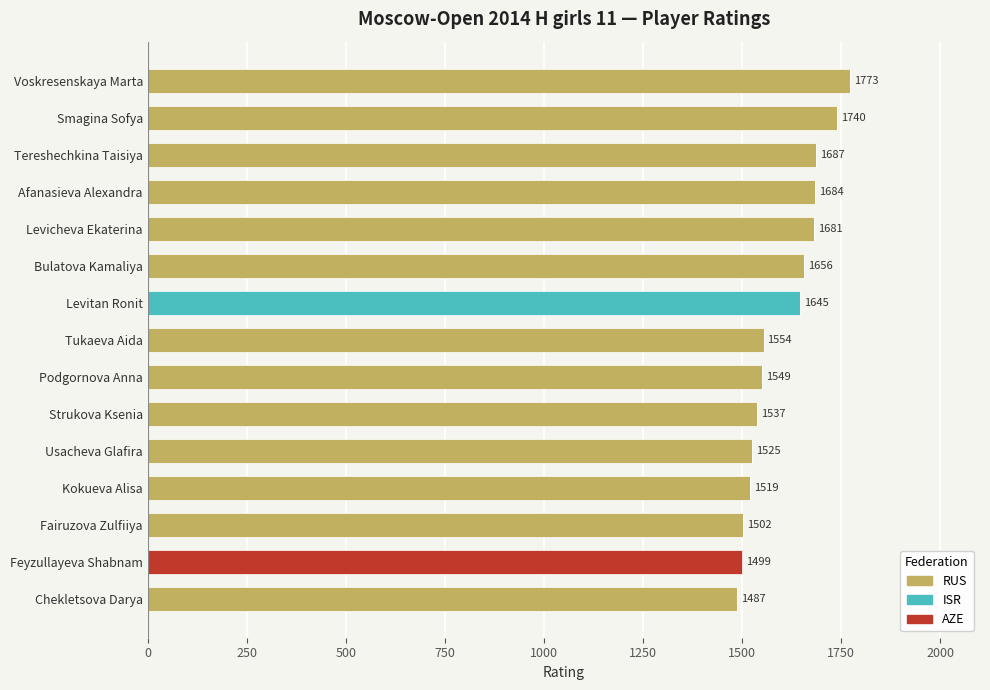

Is it true that RUS equals 1537 at Strukova Ksenia?

True